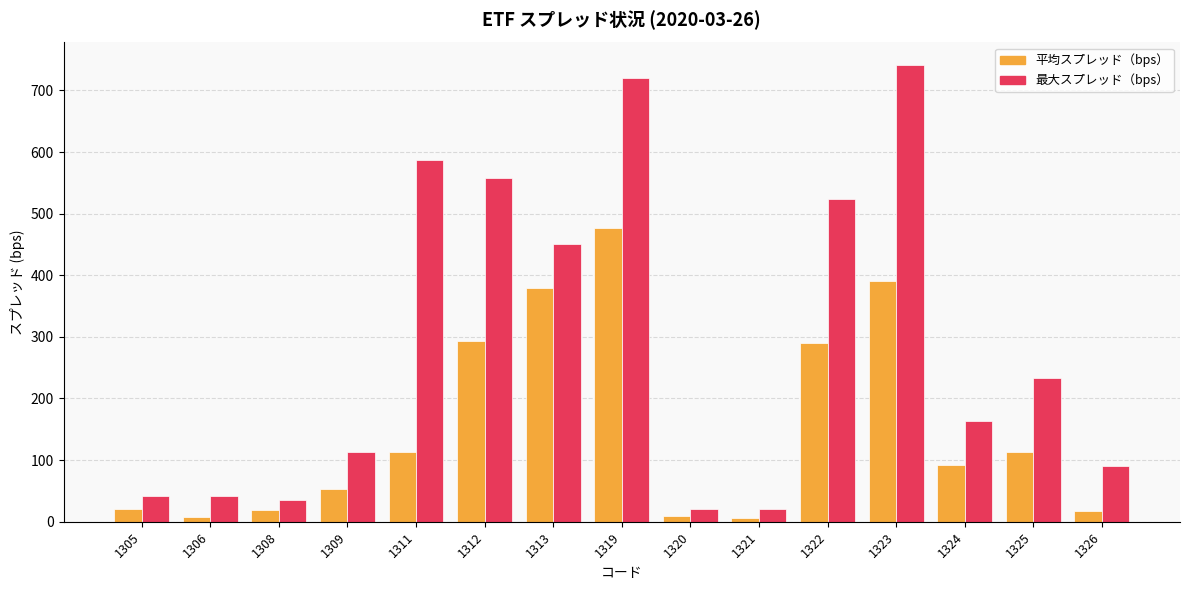

How many bars are there in each group?

2